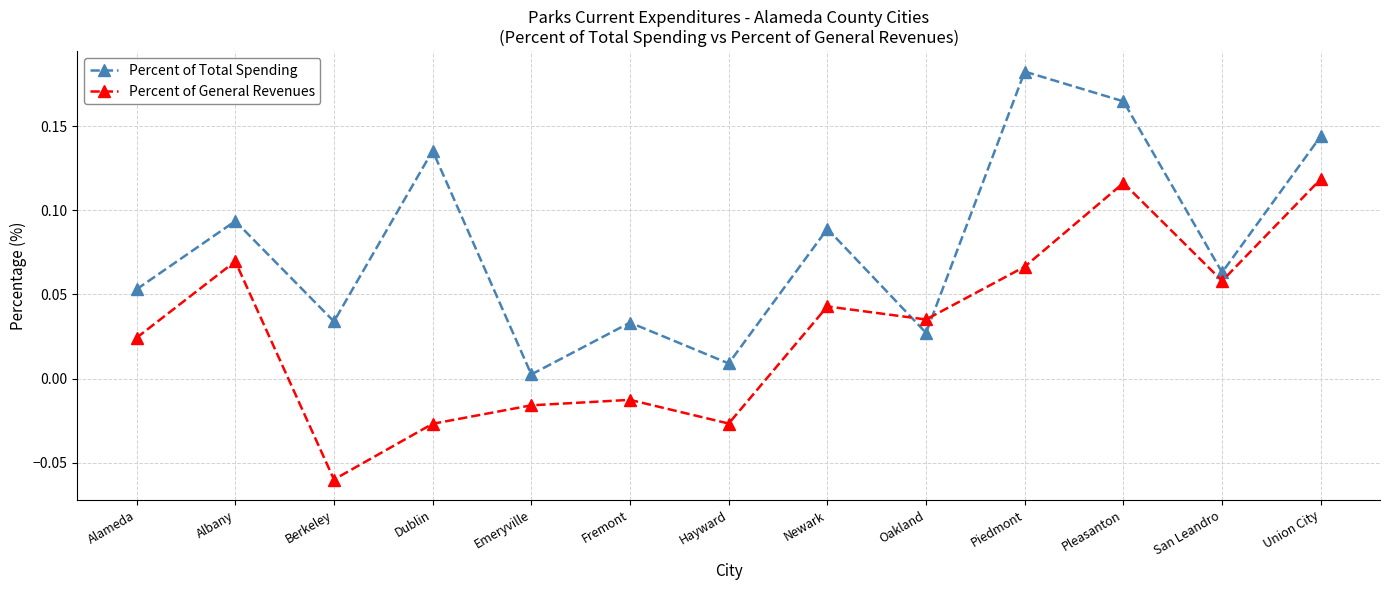

How many interior local valleys does the Percent of General Revenues series have?

4